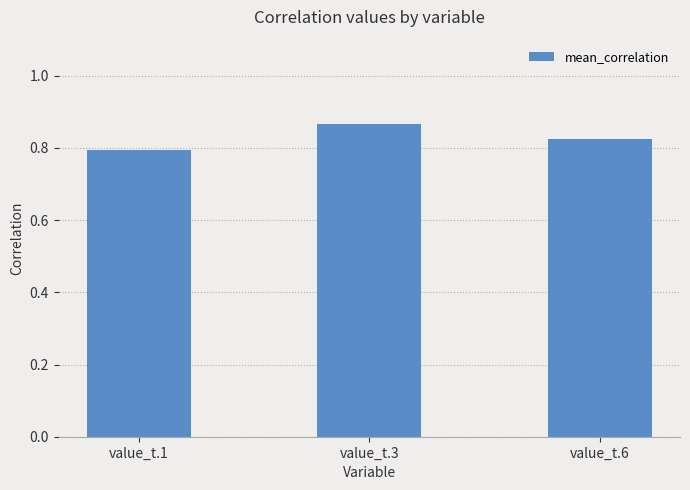

Which category has the lowest value across all series?

value_t.1